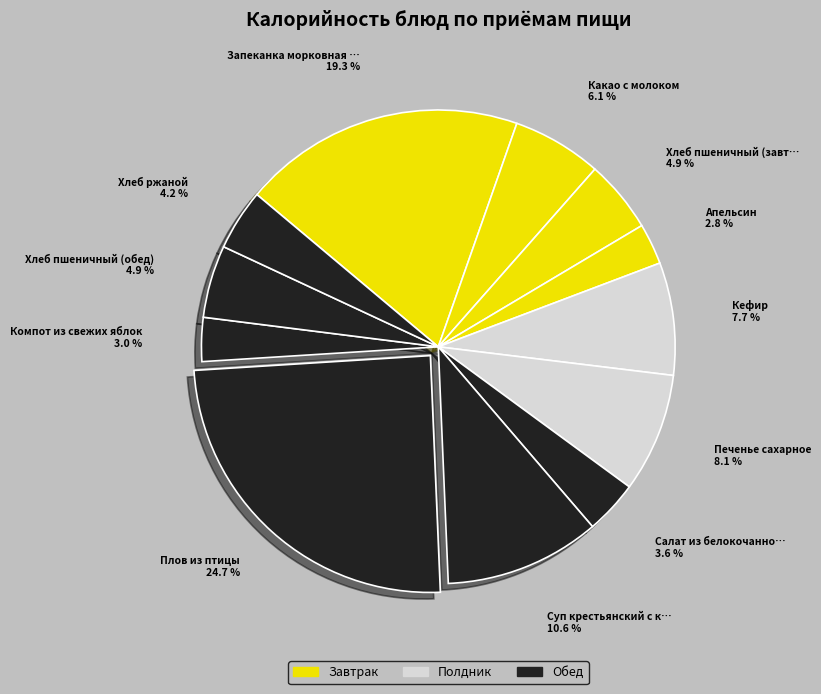

How many slices are in this pie chart?

12